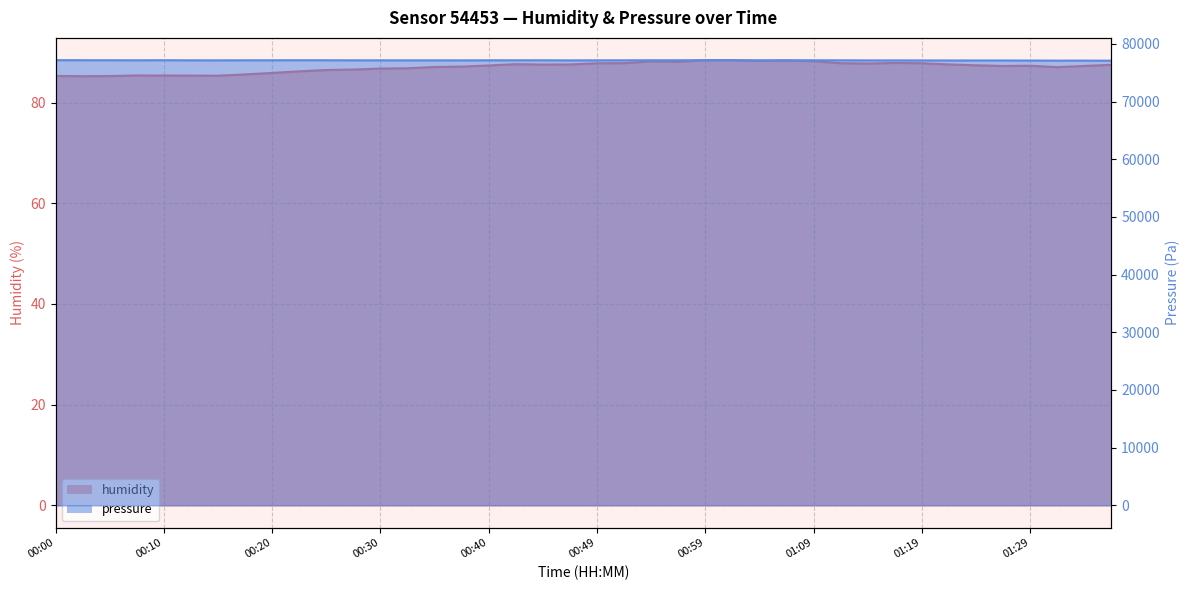

The value of pressure at 01:33 is 77114.2. True or false?

True